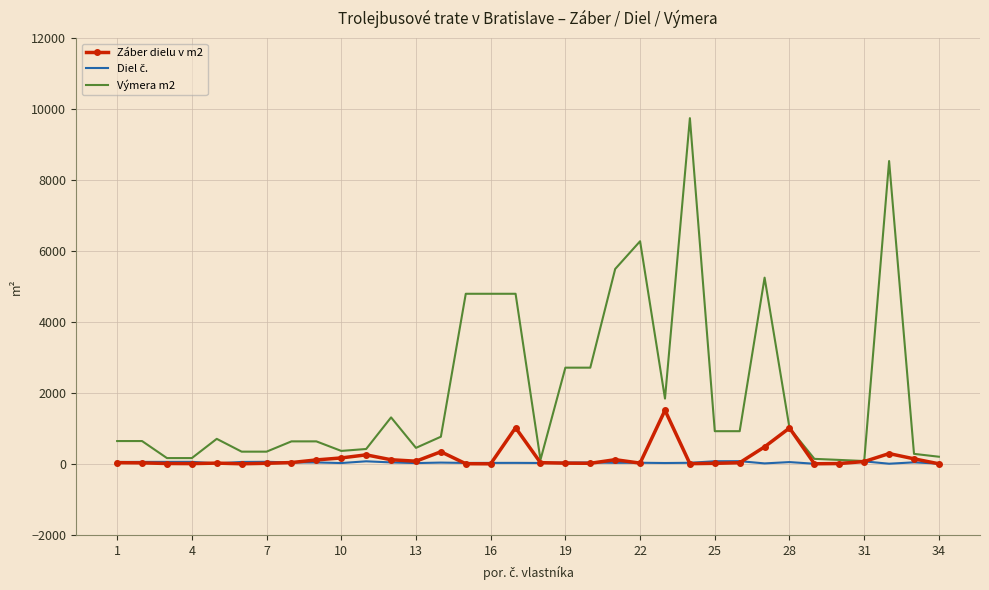

What is the greatest value displayed?

9746